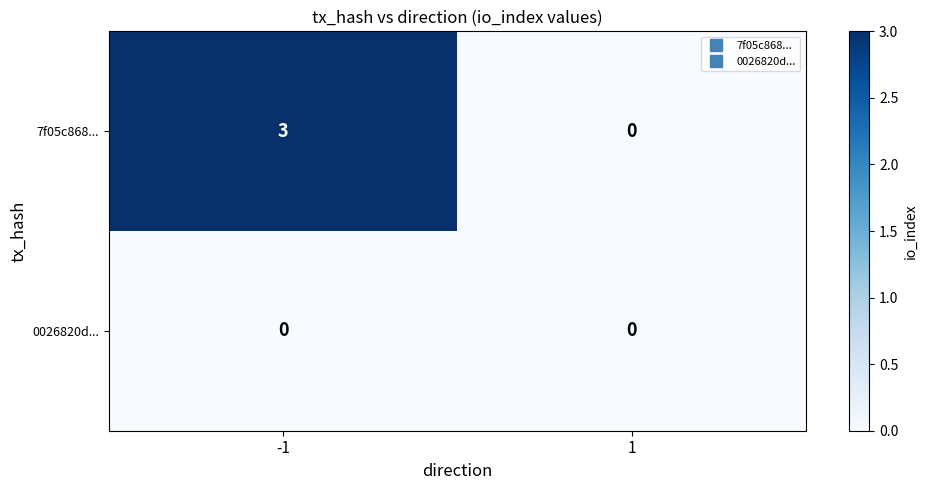

Rank the series by their maximum value, from highest to lowest.

7f05c868..., 0026820d...